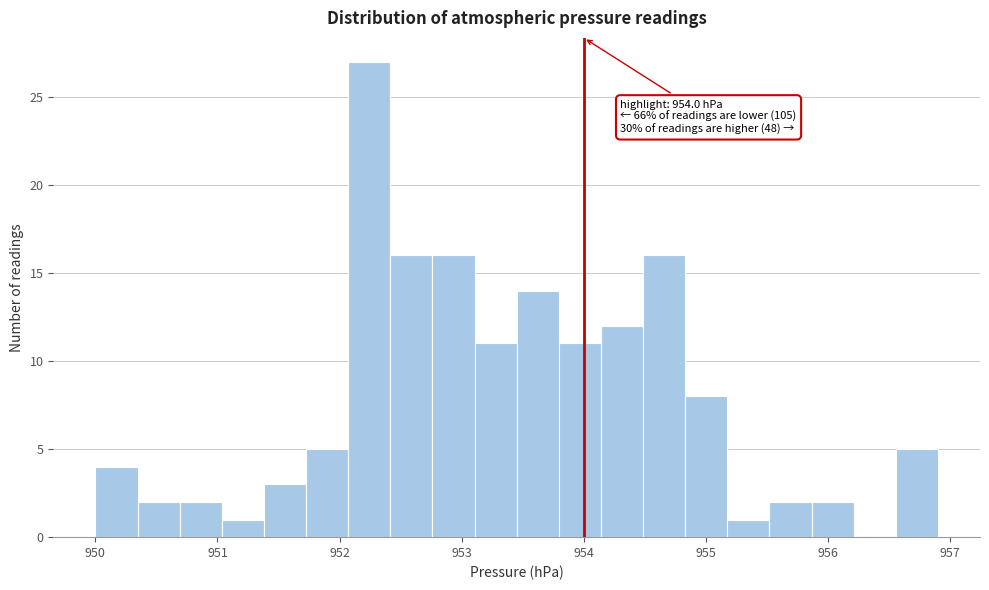

Read against the x-axis, roughly where is the centre of the tallest bar?

952.2